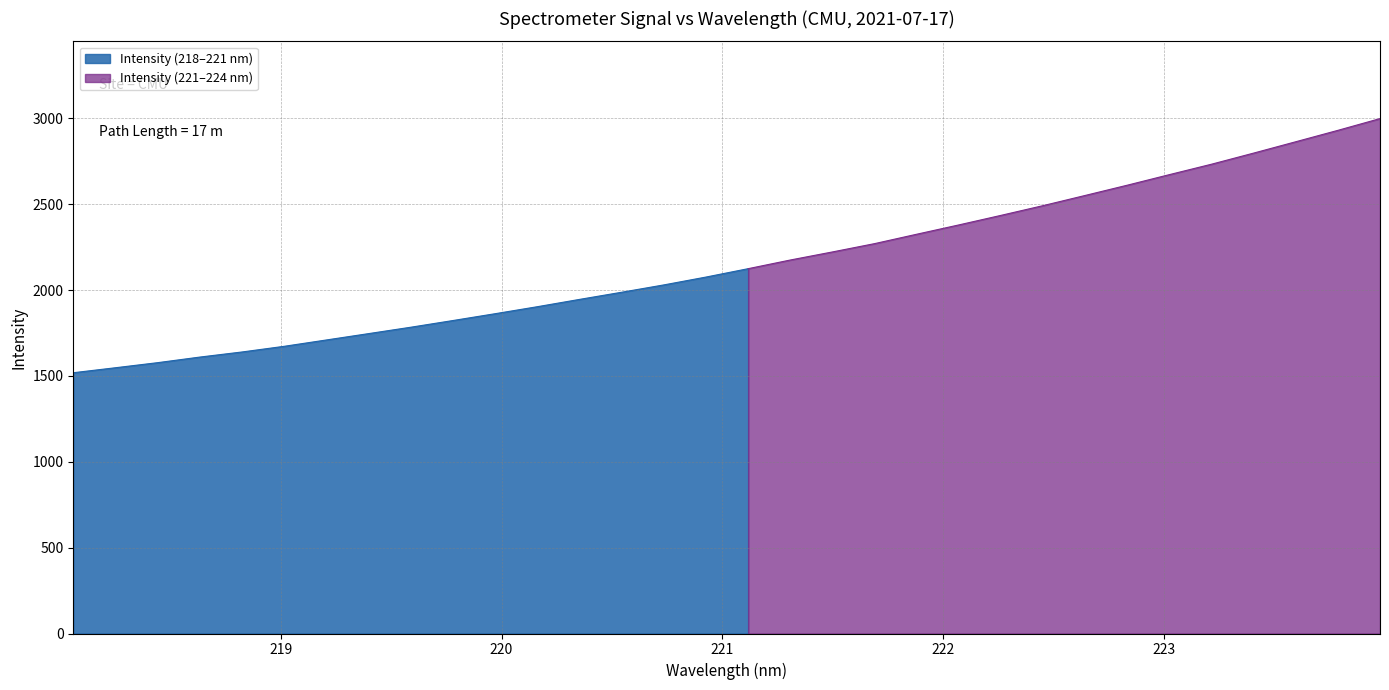

Does the chart have visible grid lines?

Yes